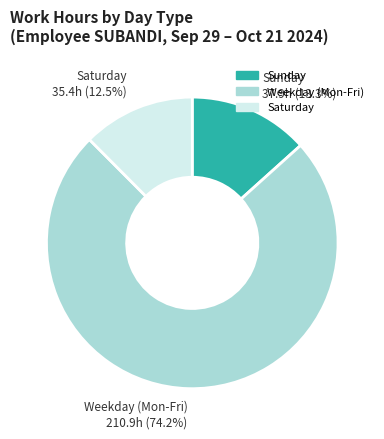

Does any single category account for the majority?

Yes